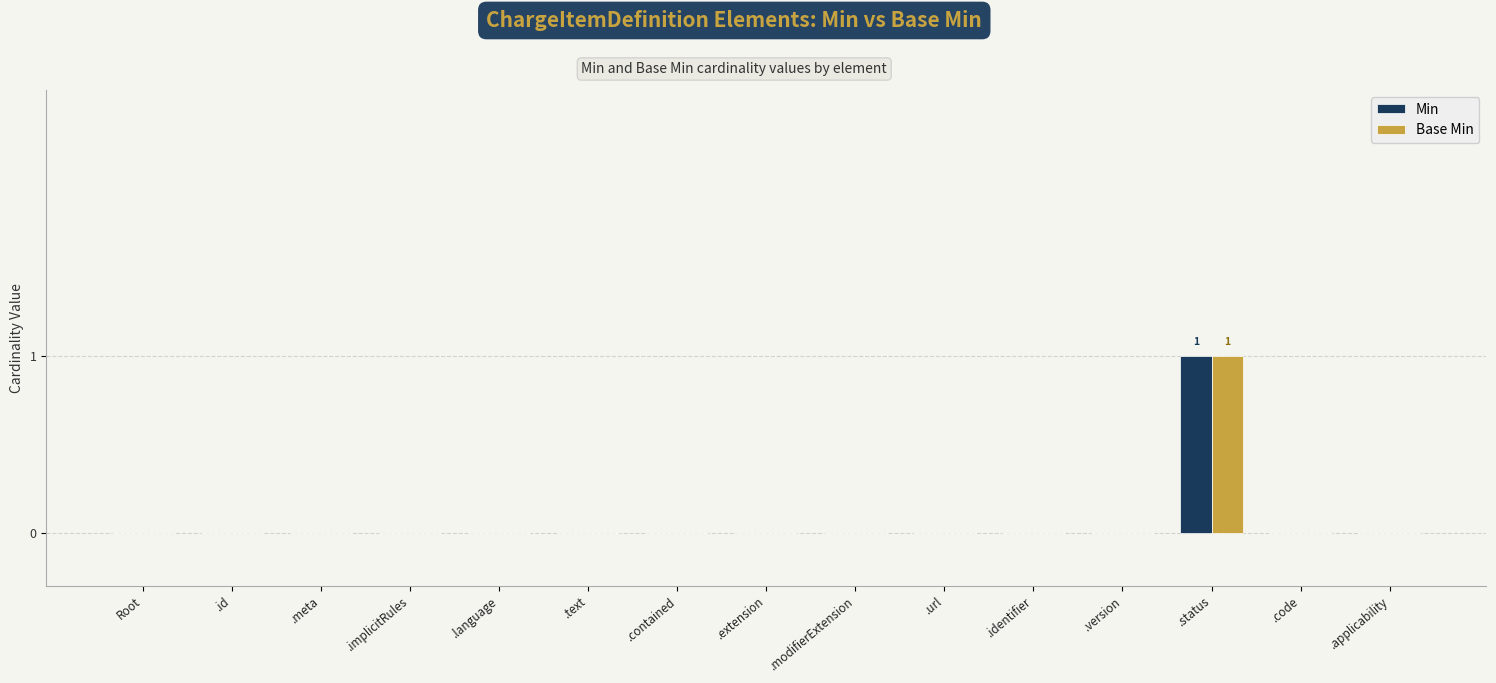

At which category does the chart reach its peak across all series?

.status